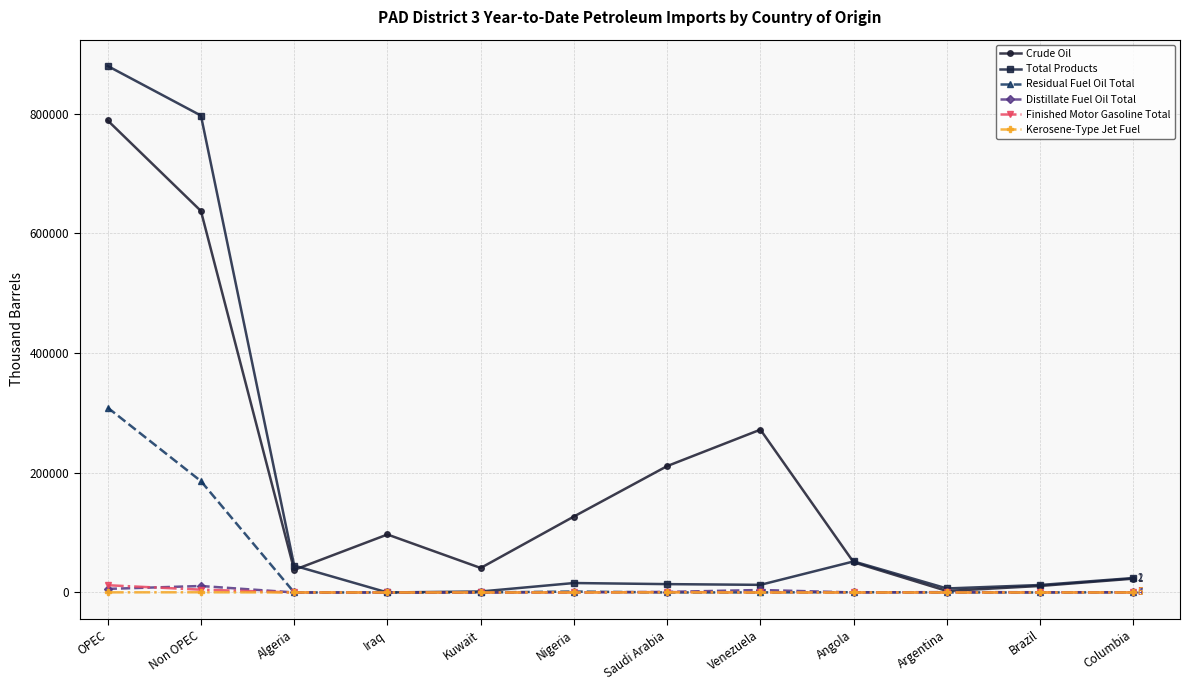

What is the maximum value shown in the chart?

879400